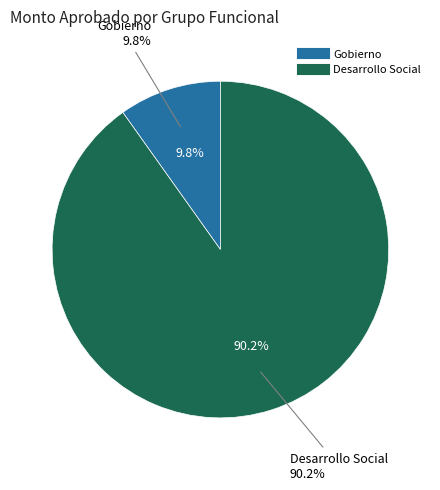

What percentage is NOT represented by 34?

99.0%